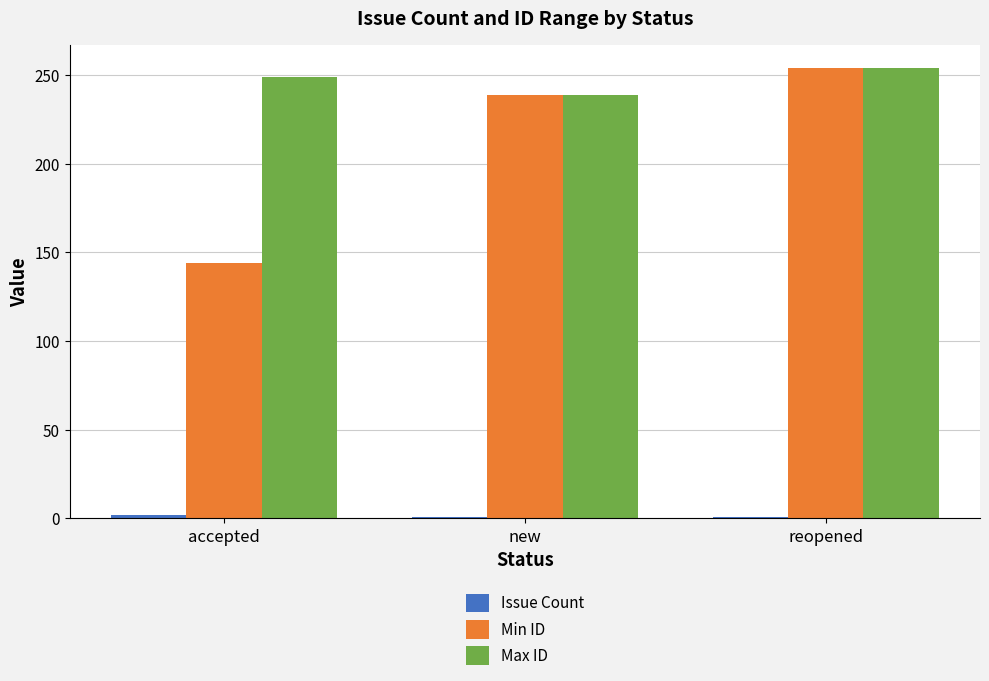

What is the label of the 3rd bar from the left?

reopened